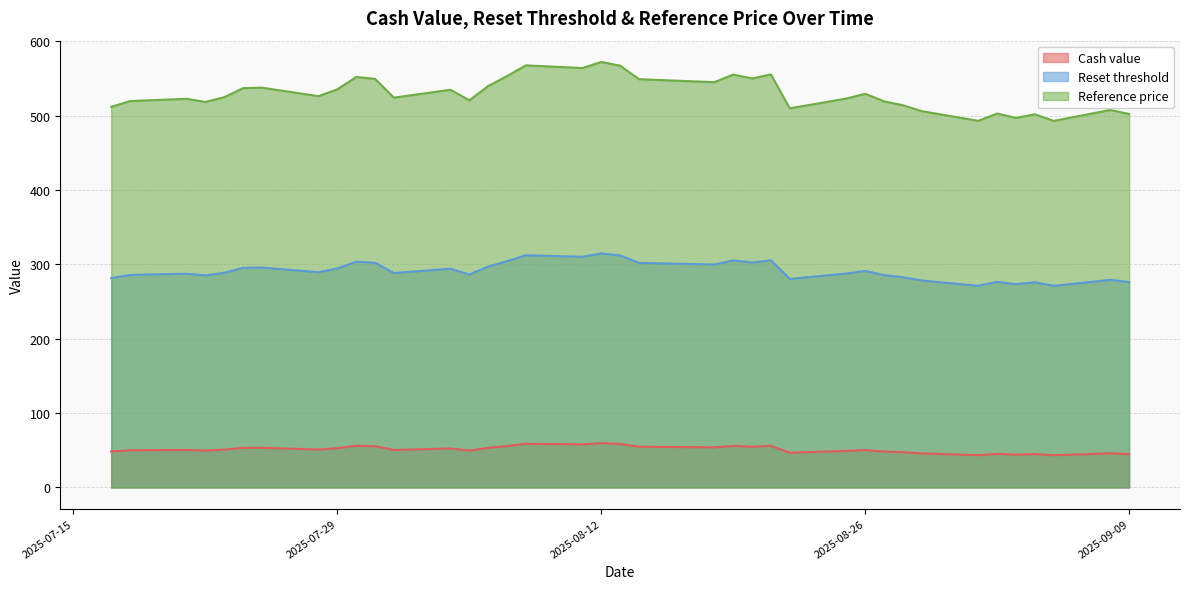

True or false: Cash value and Reference price cross at least once.

False